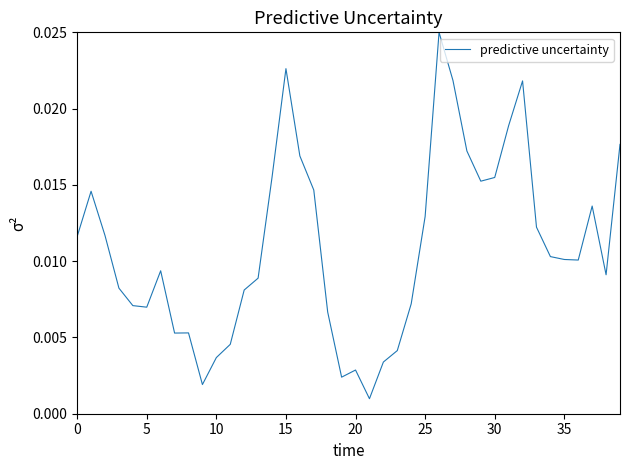

At which category does the chart reach its minimum across all series?

21